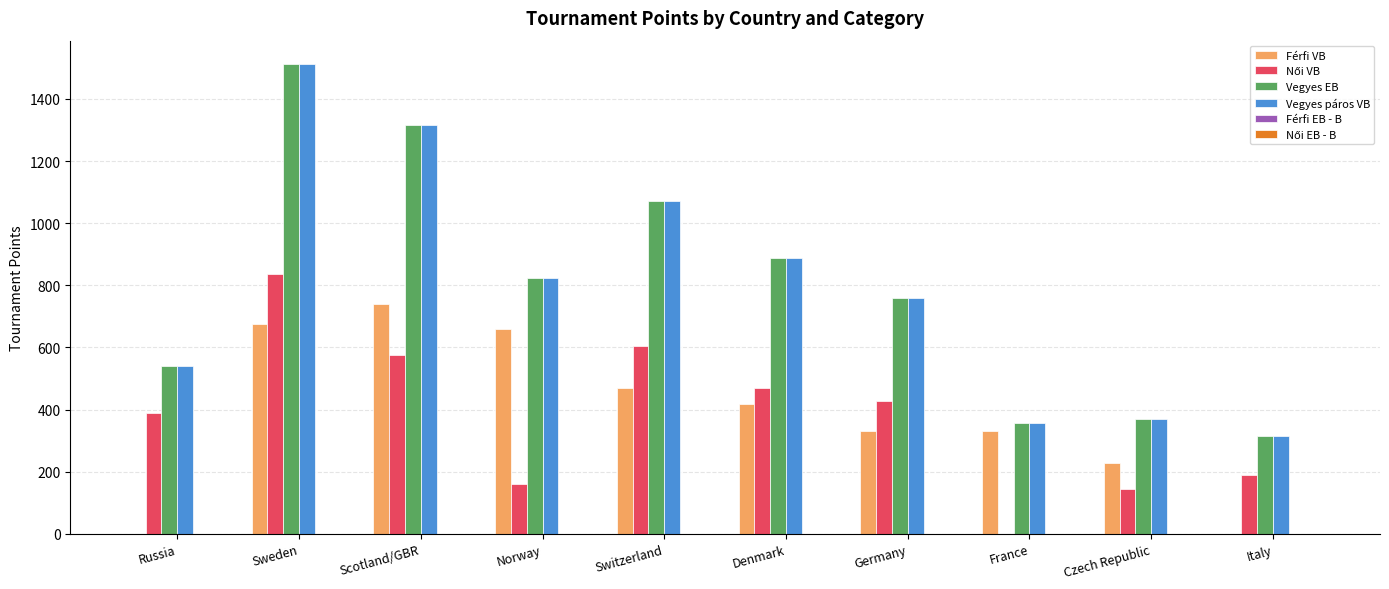

At which label is Vegyes páros VB closest to 913?

Denmark